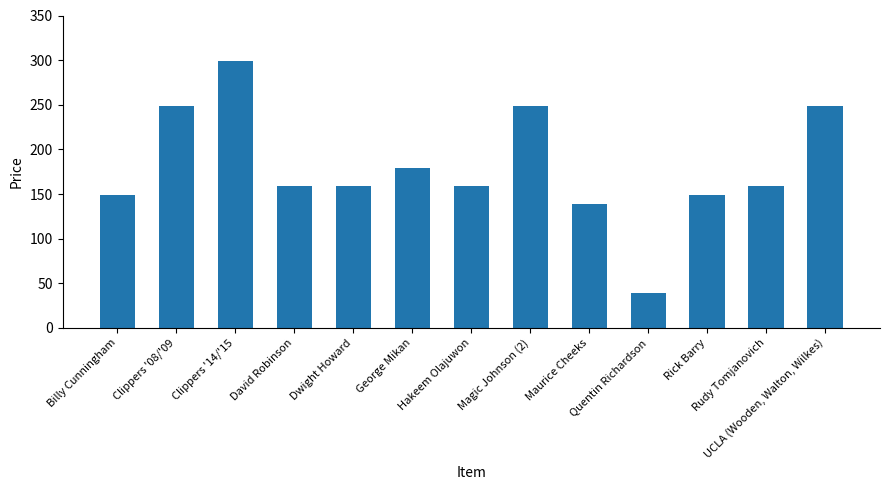

What is the label of the 2nd bar from the right?

Rudy Tomjanovich